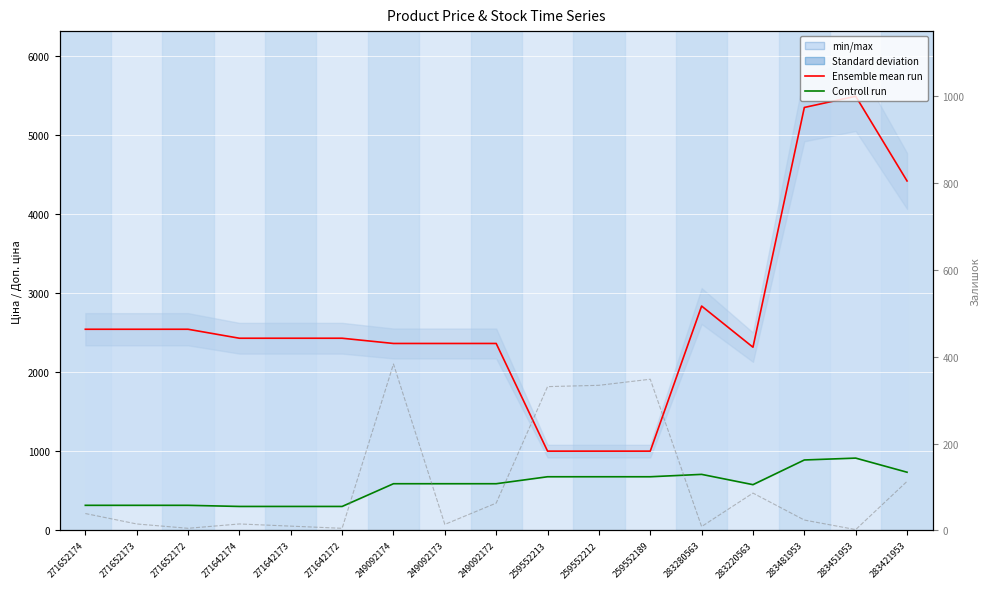

Reading left to right, transcribe all the data shown in this chart.

Ensemble mean run: 271652174=2546.4	271652173=2546.4	271652172=2546.4	271642174=2432.8	271642173=2432.8	271642172=2432.8	249092174=2366.5	249092173=2366.5	249092172=2366.5	259552213=1004.1	259552212=1004.1	259552189=1004.1	283280563=2839.8	283220563=2319.2	283481953=5353.1	283451953=5495.0	283421953=4423.0
Controll run: 271652174=318.3	271652173=318.3	271652172=318.3	271642174=304.1	271642173=304.1	271642172=304.1	249092174=591.6	249092173=591.6	249092172=591.6	259552213=679.8	259552212=679.8	259552189=679.8	283280563=710.0	283220563=579.8	283481953=892.2	283451953=915.8	283421953=737.2
Залишок: 271652174=39.0	271652173=15.0	271652172=5.0	271642174=15.0	271642173=10.0	271642172=5.0	249092174=383.0	249092173=14.0	249092172=63.0	259552213=331.0	259552212=334.0	259552189=348.0	283280563=9.0	283220563=86.0	283481953=24.0	283451953=2.0	283421953=113.0